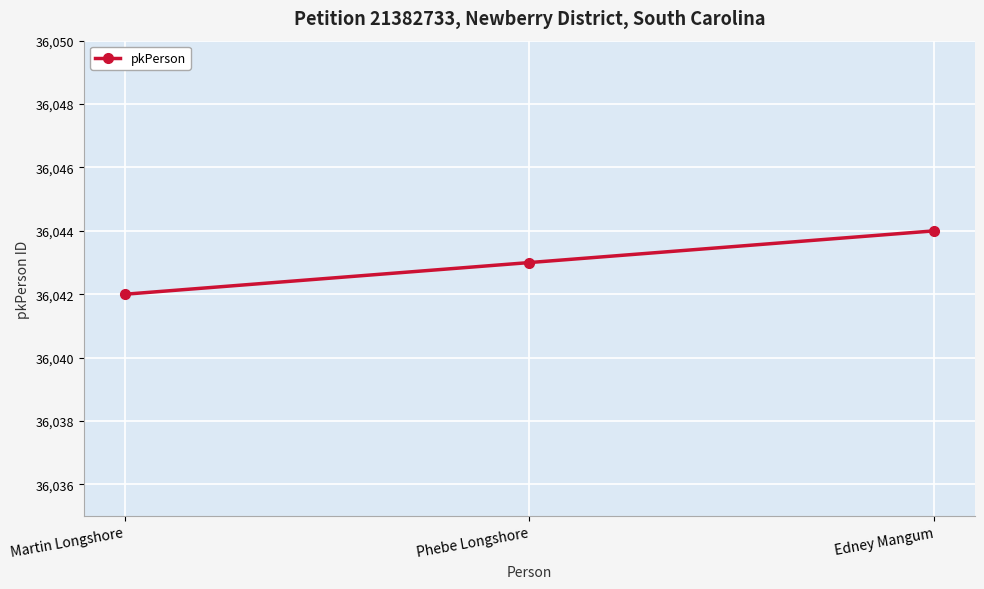

Rank the categories by value from lowest to highest.

Martin Longshore, Phebe Longshore, Edney Mangum